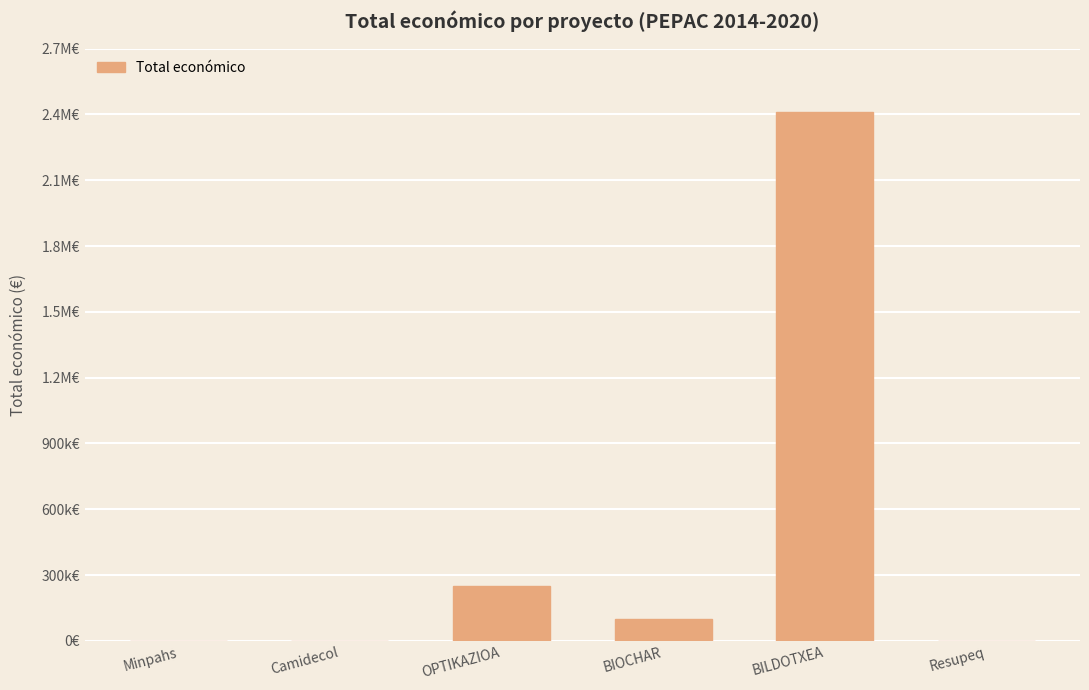

What position from the right is BIOCHAR?

3